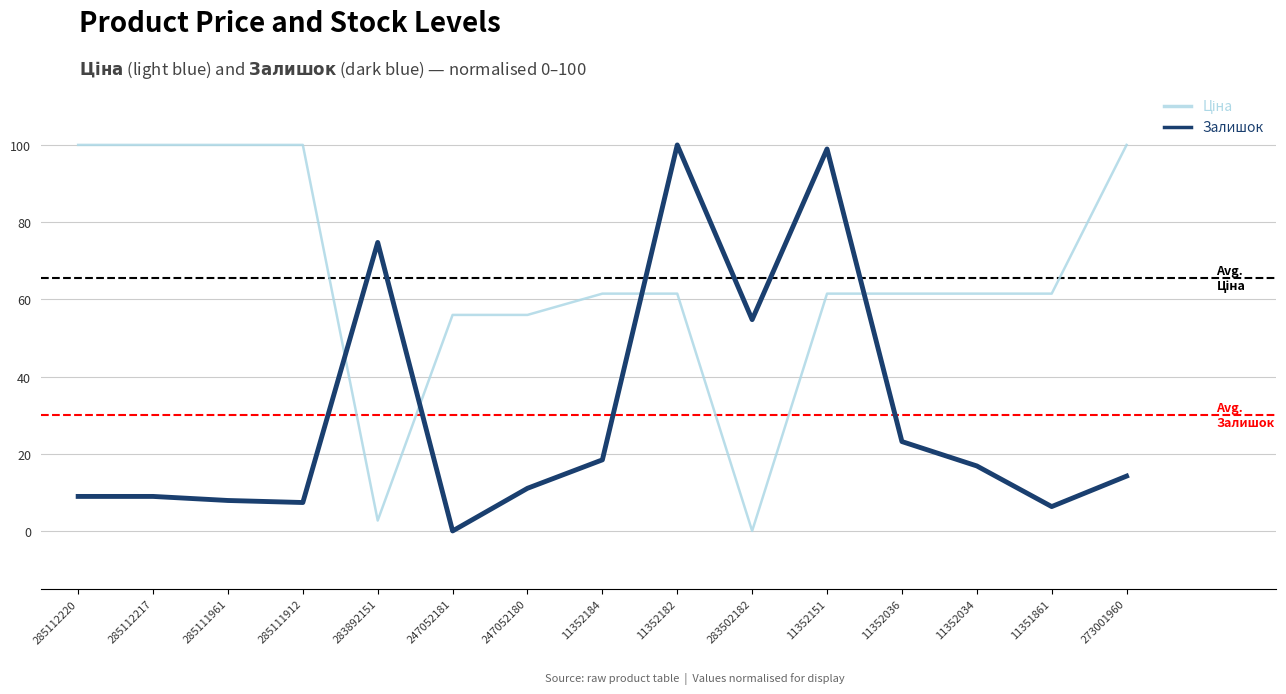

At which label does Залишок first exceed 14?

283892151